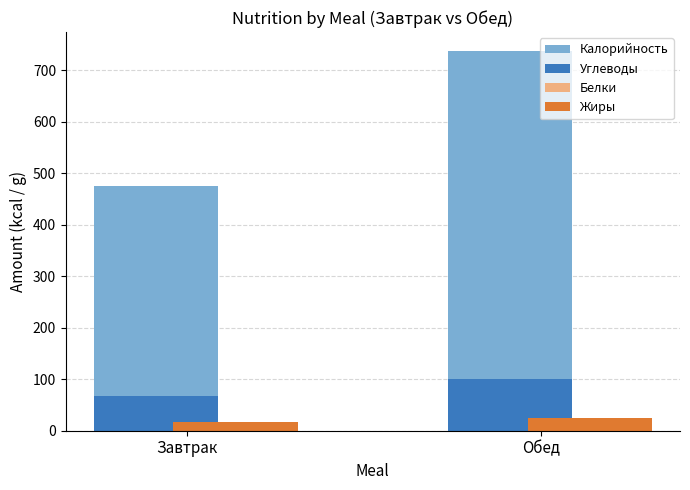

At which category is the sum across all series the highest?

Обед